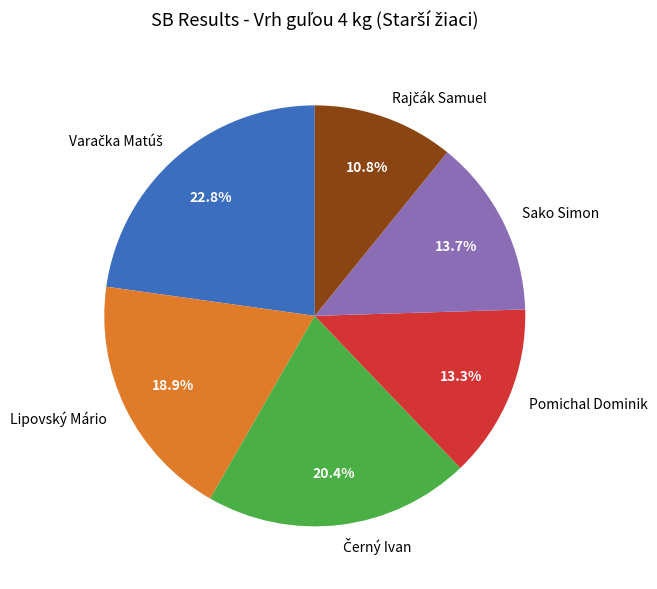

What is the ratio of the value at Lipovský Mário to the value at Sako Simon?

1.4